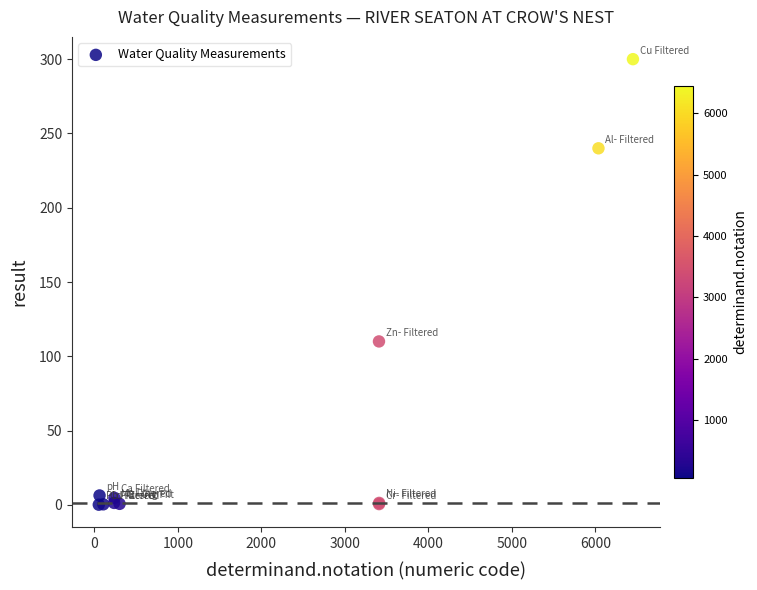

What Y value in the scatter plot is closest to 150?

110.0